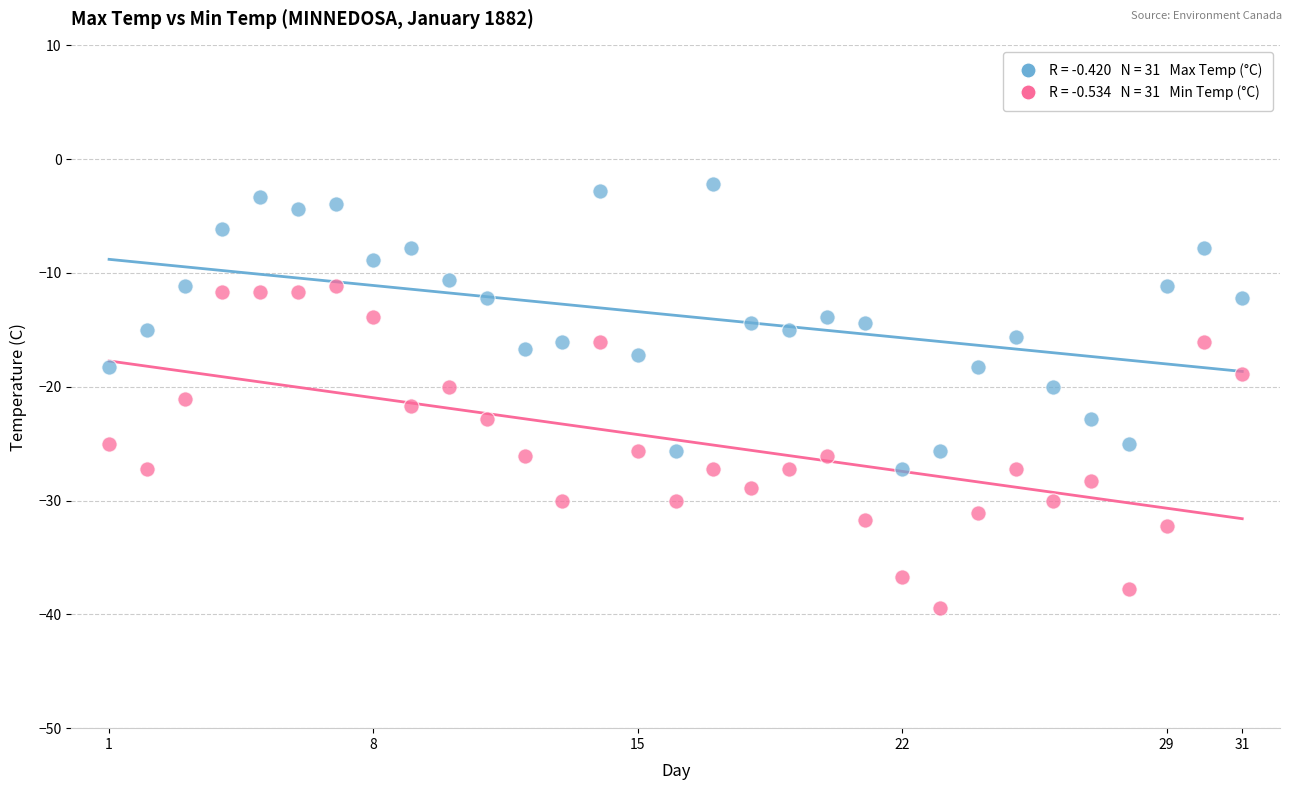

Across all data points, what is the range of Y values (max minus min)?

37.2